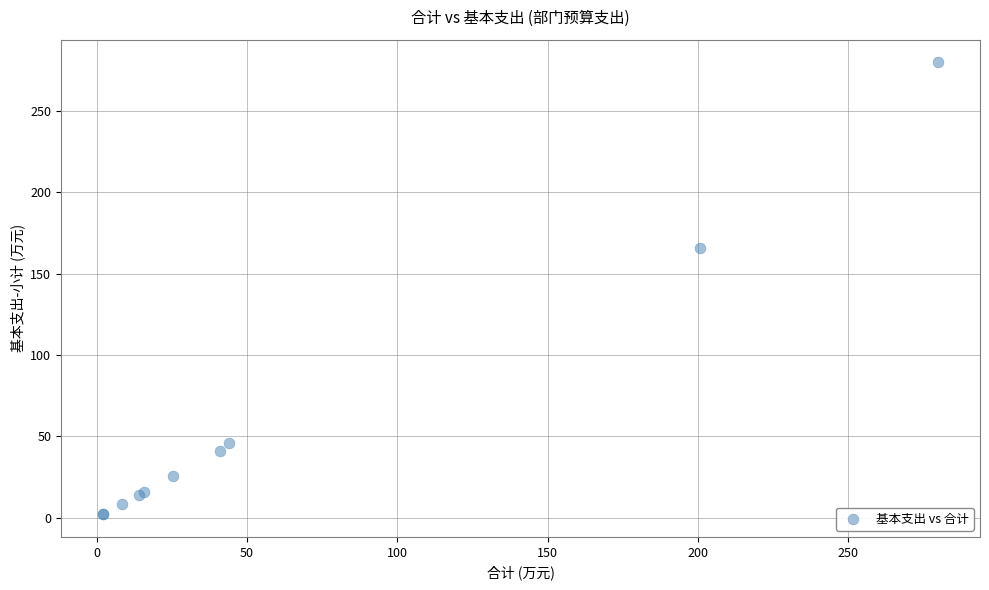

What Y value in the scatter plot is closest to 141?

165.9